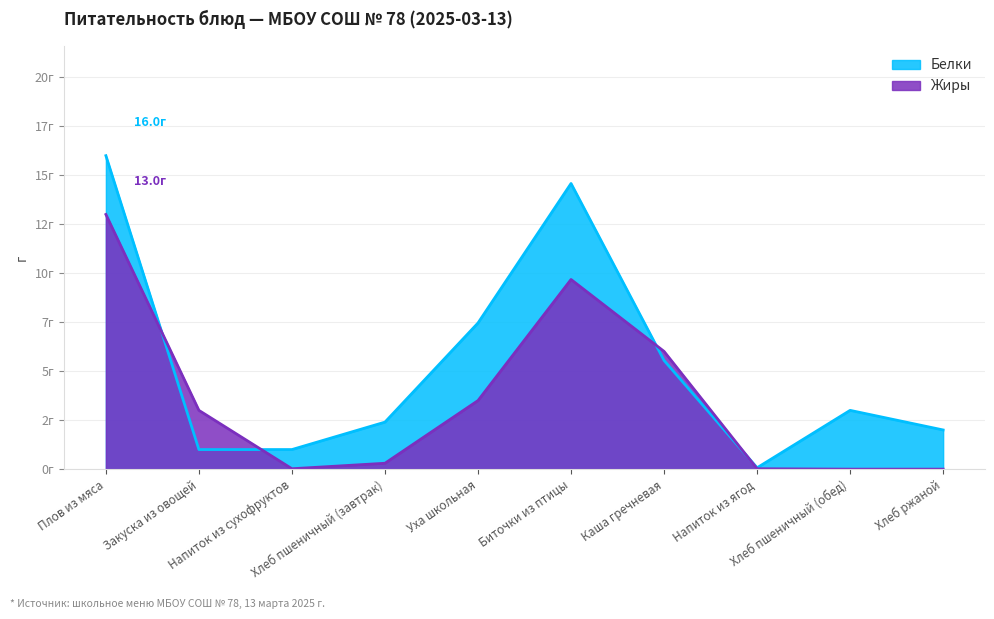

List the series in order of their peak value, lowest first.

Жиры, Белки